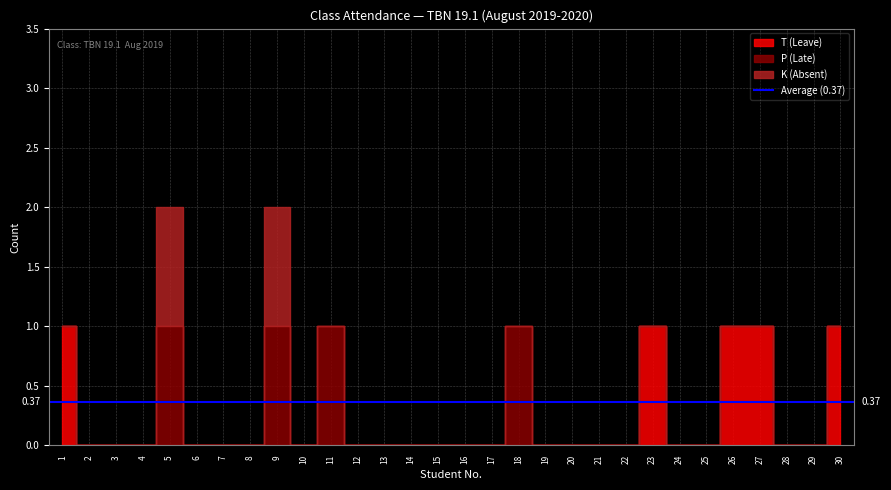

Reading left to right, transcribe all the data shown in this chart.

K (Absent): 1=0	2=0	3=0	4=0	5=1	6=0	7=0	8=0	9=1	10=0	11=0	12=0	13=0	14=0	15=0	16=0	17=0	18=0	19=0	20=0	21=0	22=0	23=0	24=0	25=0	26=0	27=0	28=0	29=0	30=0
P (Late): 1=0	2=0	3=0	4=0	5=1	6=0	7=0	8=0	9=1	10=0	11=1	12=0	13=0	14=0	15=0	16=0	17=0	18=1	19=0	20=0	21=0	22=0	23=0	24=0	25=0	26=0	27=0	28=0	29=0	30=0
T (Leave): 1=1	2=0	3=0	4=0	5=0	6=0	7=0	8=0	9=0	10=0	11=0	12=0	13=0	14=0	15=0	16=0	17=0	18=0	19=0	20=0	21=0	22=0	23=1	24=0	25=0	26=1	27=1	28=0	29=0	30=1